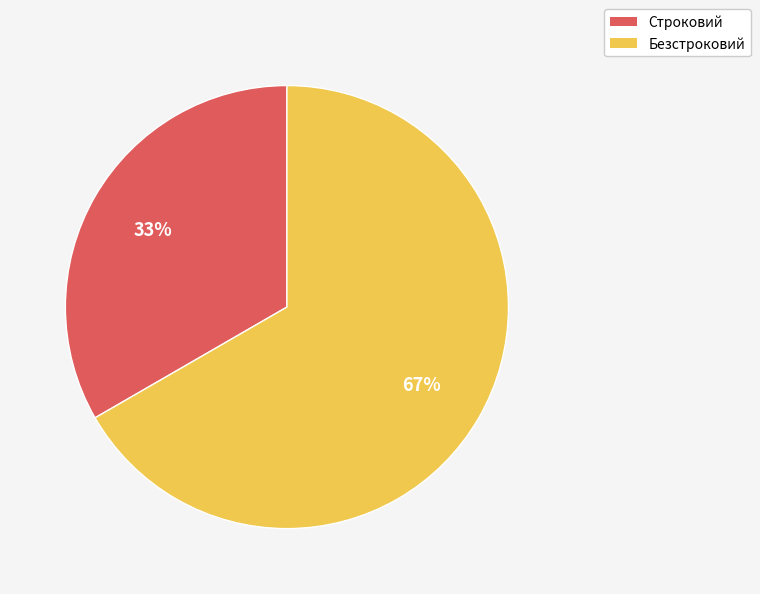

Between Строковий and Безстроковий, which is larger?

Безстроковий